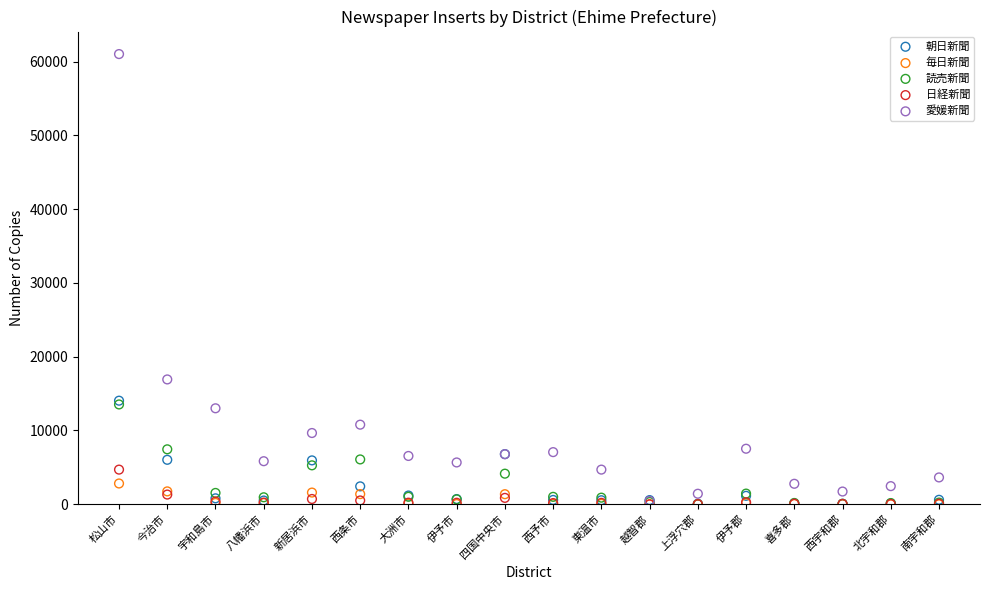

Across all series, what Y value is closest to 30505?

16920